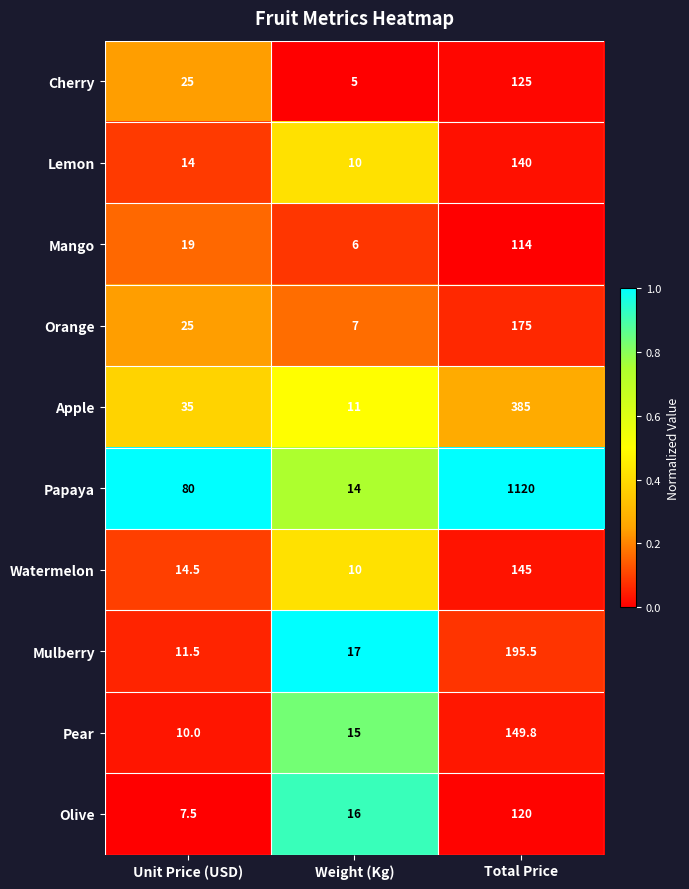

Which series changed the most between Unit Price (USD) and Weight (Kg)?

Papaya